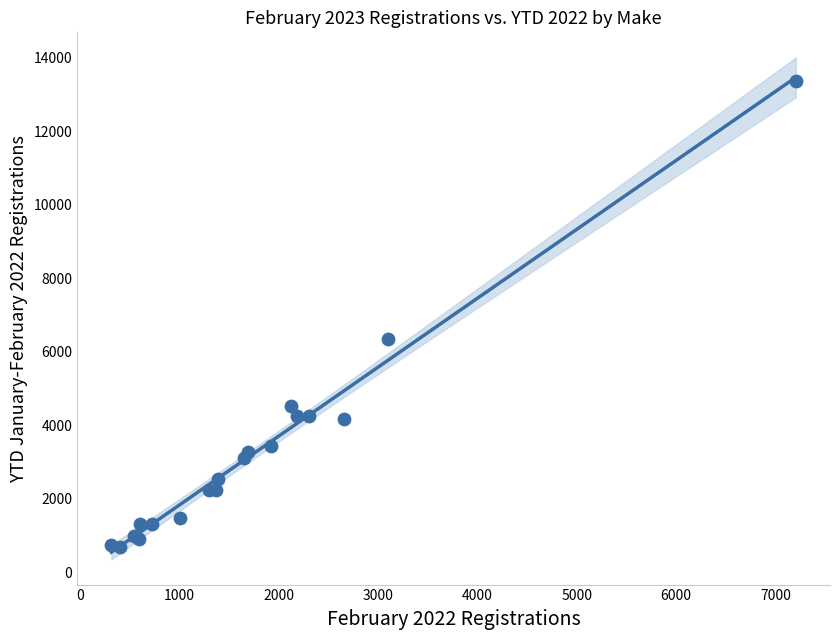

What Y value in the scatter plot is closest to 7031?

6346